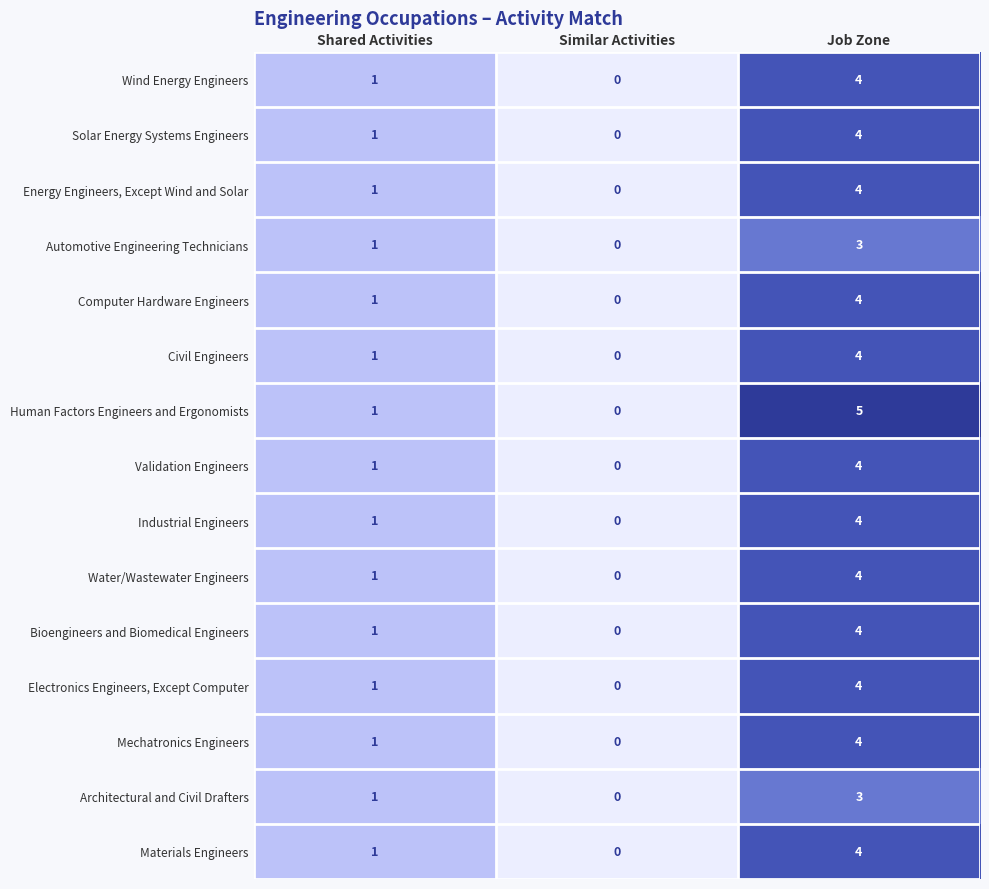

Which label corresponds to the largest value in the chart?

Job Zone